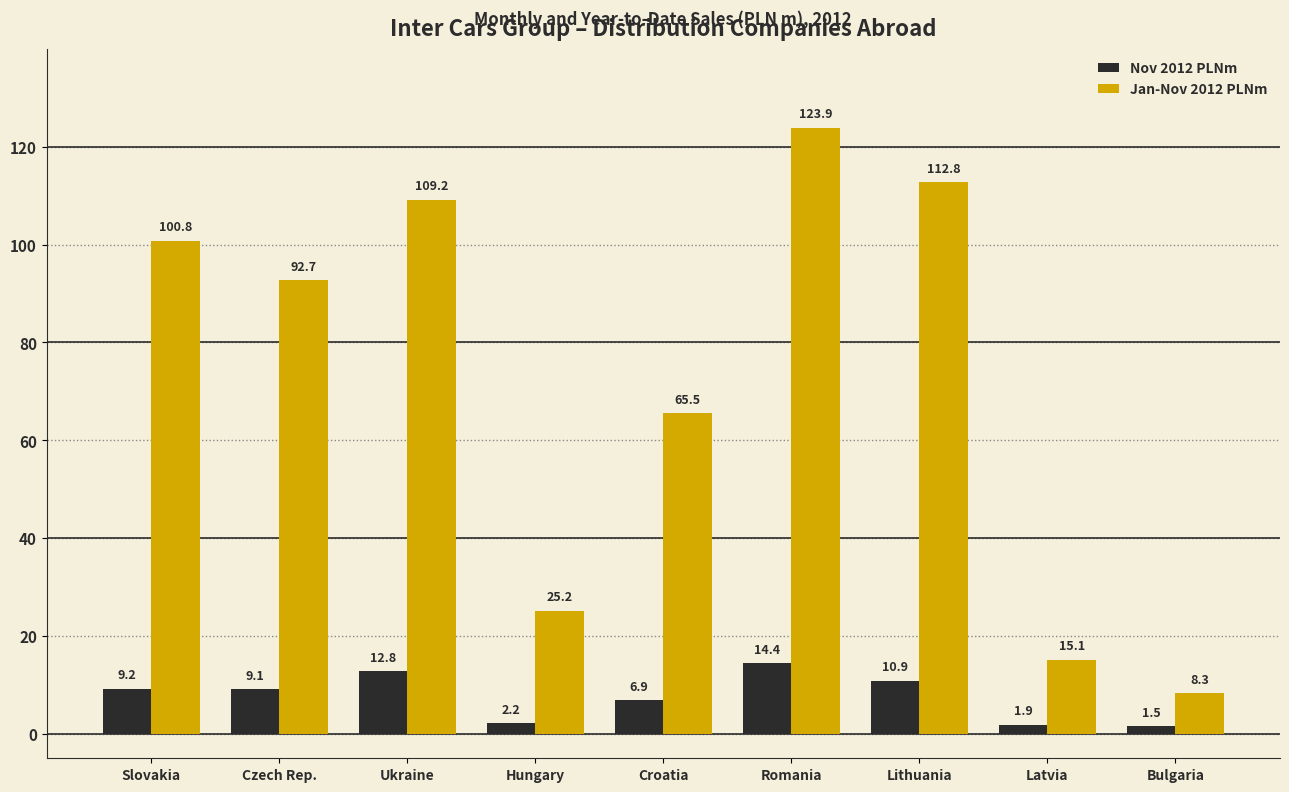

The value of Nov 2012 PLNm at Slovakia is 9.2. True or false?

True